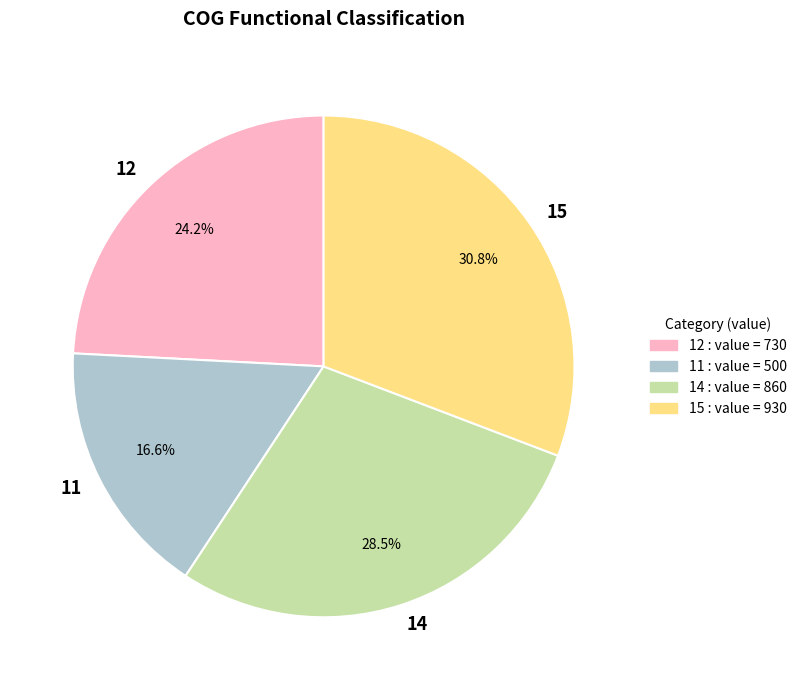

Which slice is the largest?

15